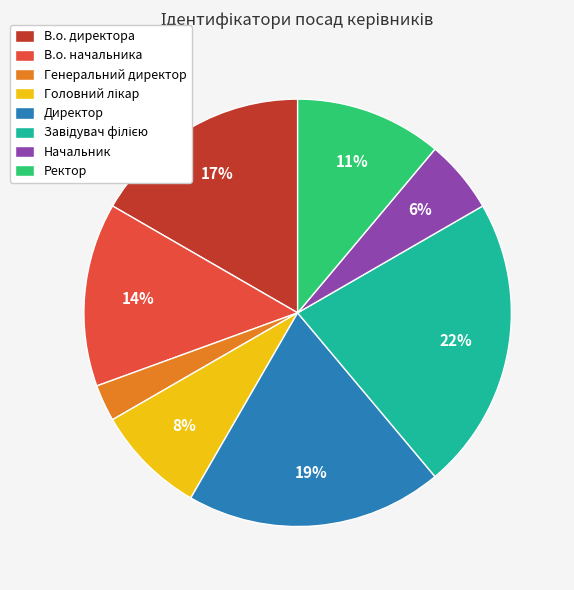

Is it true that В.о. директора is 17% of the pie?

True